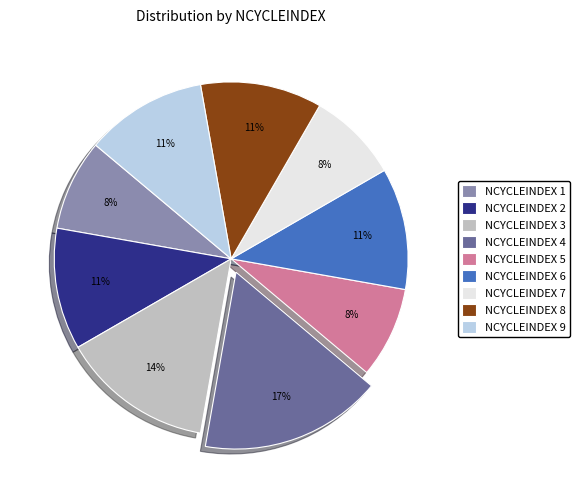

True or false: NCYCLEINDEX 3 accounts for 4% of the total.

False